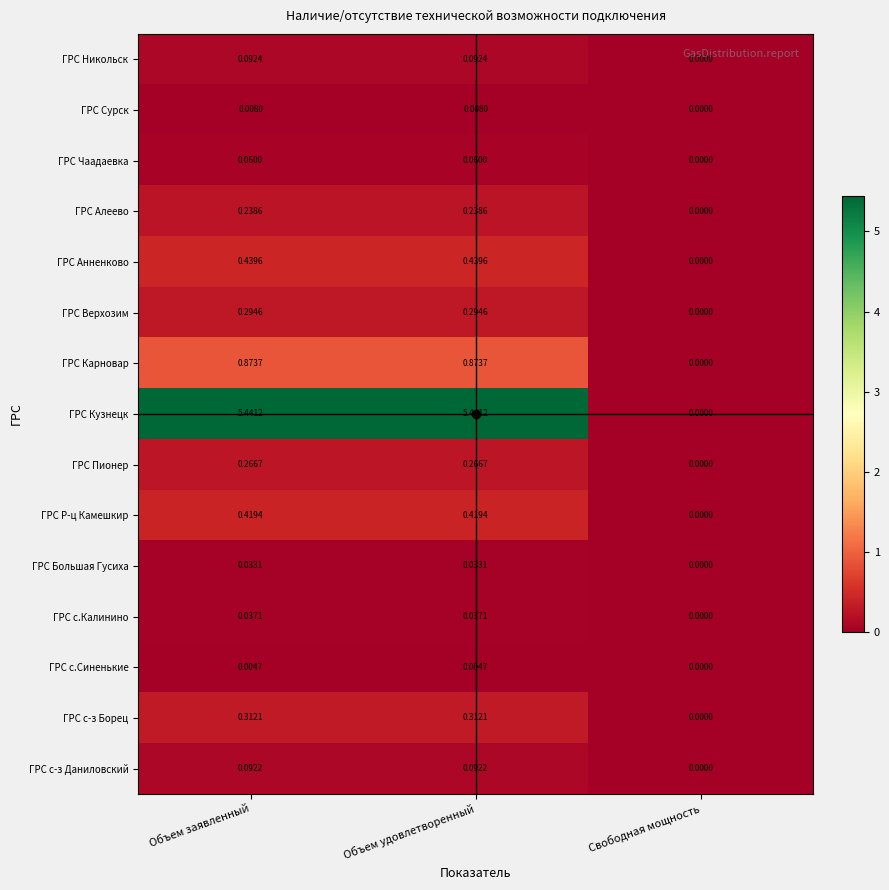

Which series has the widest spread of values?

ГРС Кузнецк